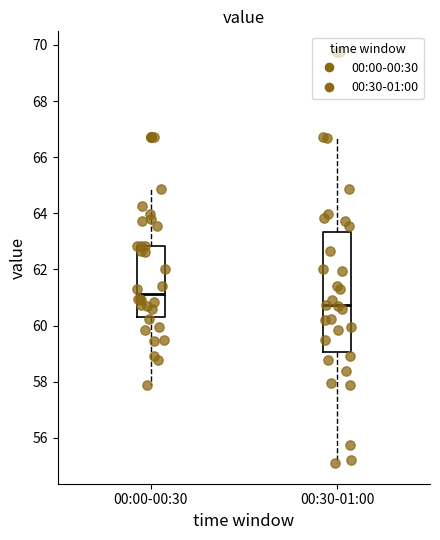

Comparing the boxes themselves (not the whiskers), which one is the tallest?

00:30-01:00